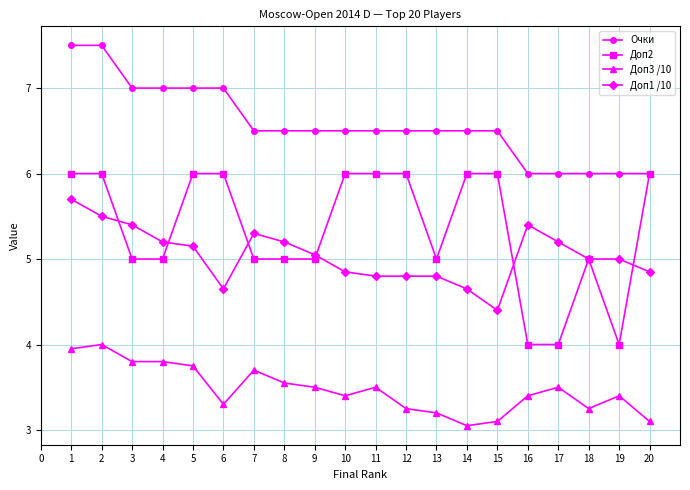

What is the greatest value displayed?

7.5